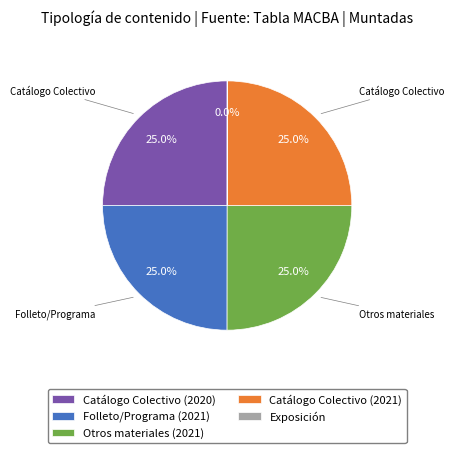

What portion of the pie excludes Folleto/Programa (2021)?

75.0%